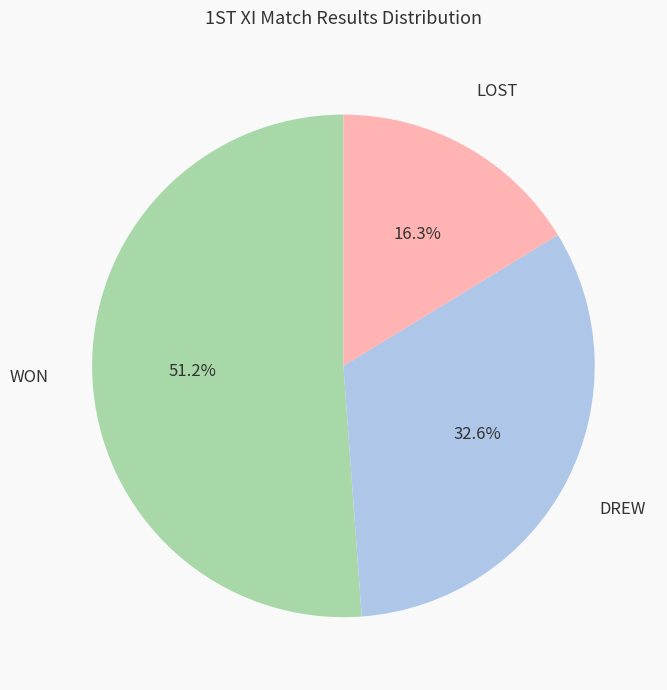

To the nearest percent, what is the average slice percentage?

33%